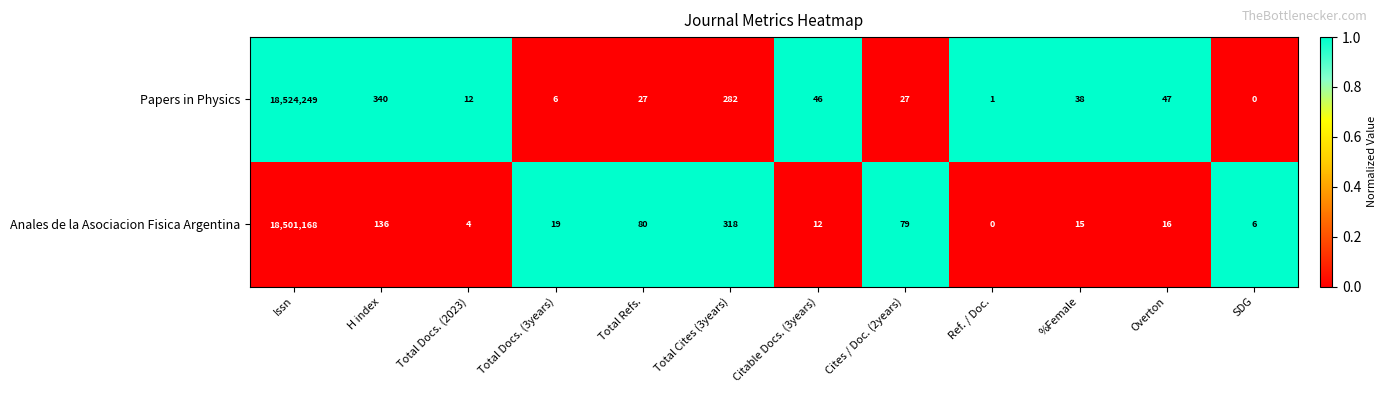

Reading right to left, extract all data points from this chart.

Papers in Physics: 0	47	38	1	27	46	282	27	6	12	340	18524249
Anales de la Asociacion Fisica Argentina: 6	16	15	0	79	12	318	80	19	4	136	18501168